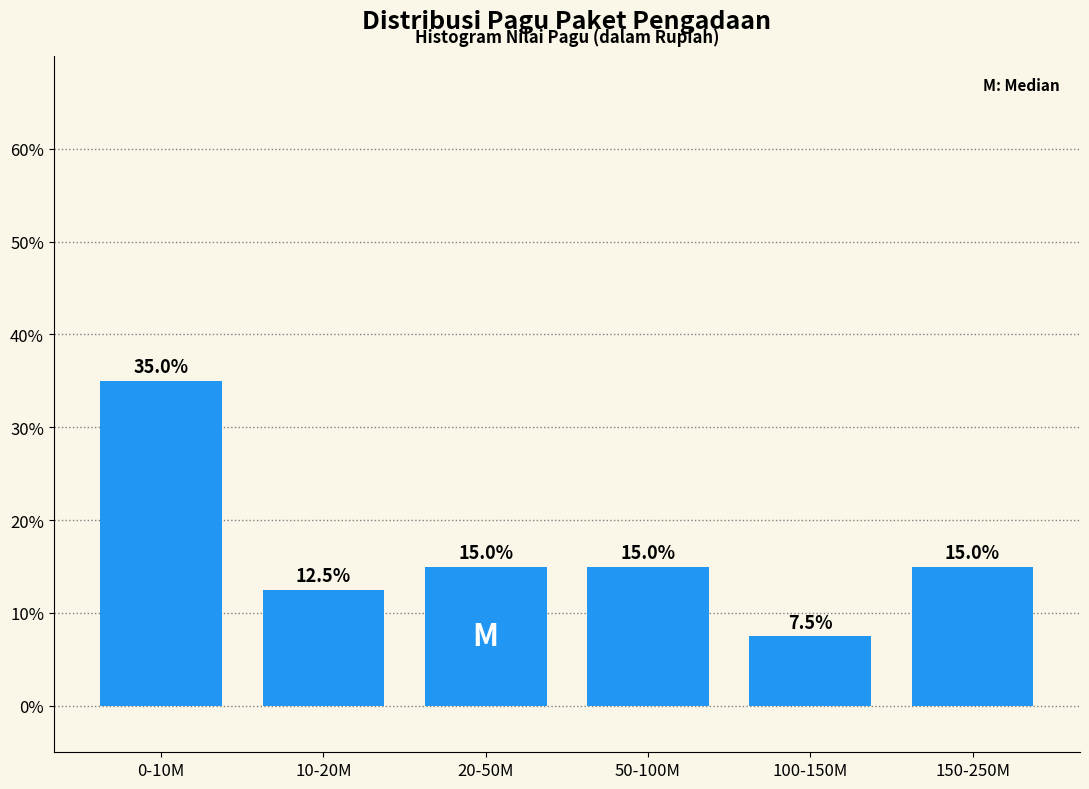

Reading left to right, list all the values displayed in this chart.

0-10M=35.0	10-20M=12.5	20-50M=15.0	50-100M=15.0	100-150M=7.5	150-250M=15.0